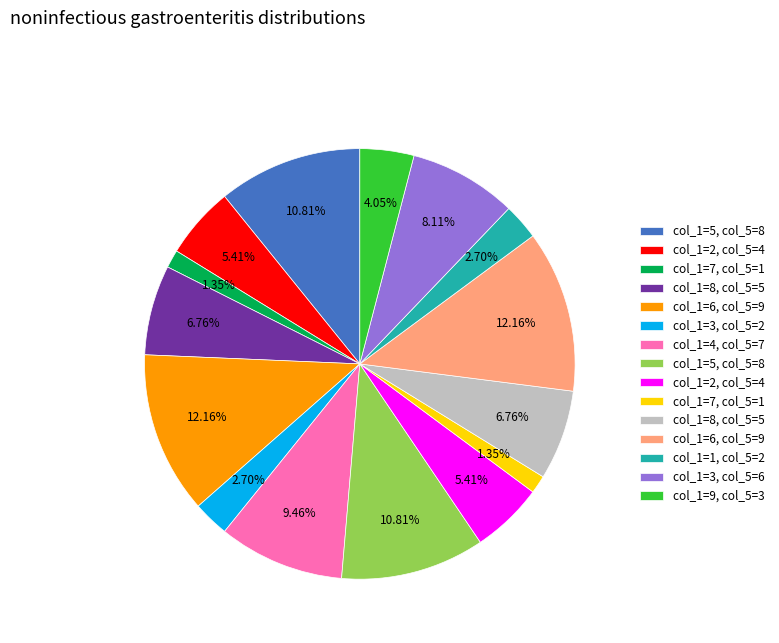

Is there any slice that represents more than half of the pie?

No